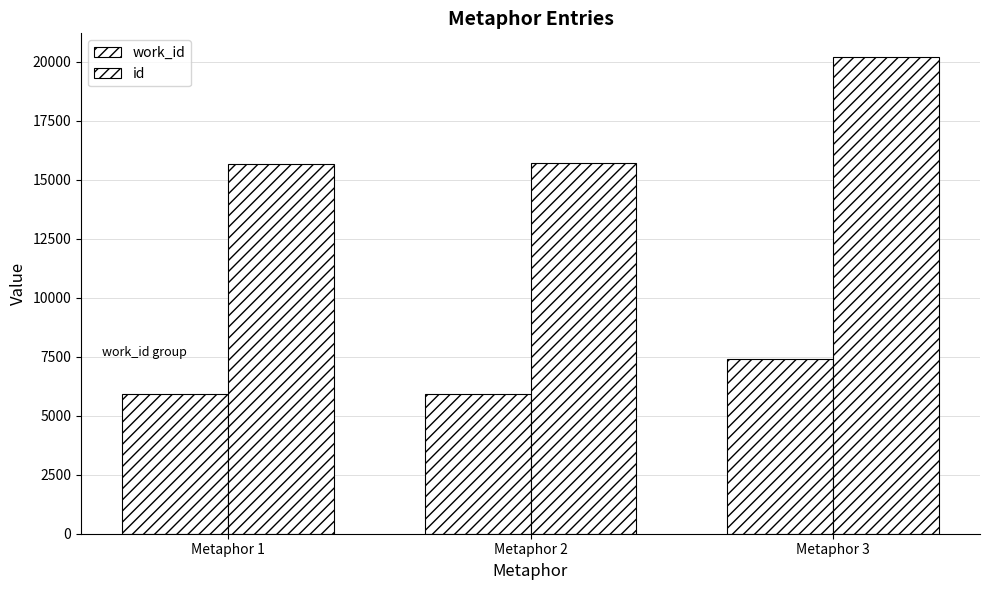

How many bars are there in each group?

2